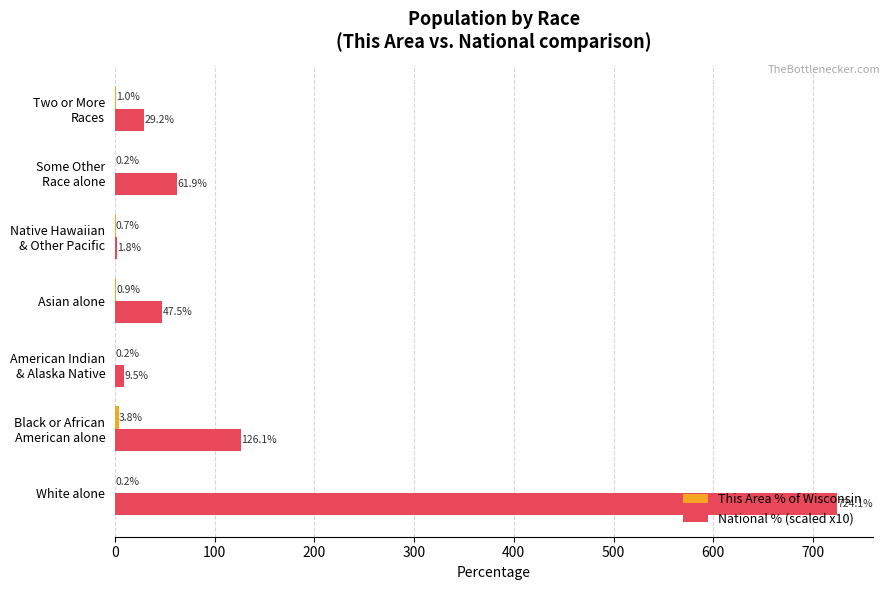

At which category does the chart reach its peak across all series?

White alone